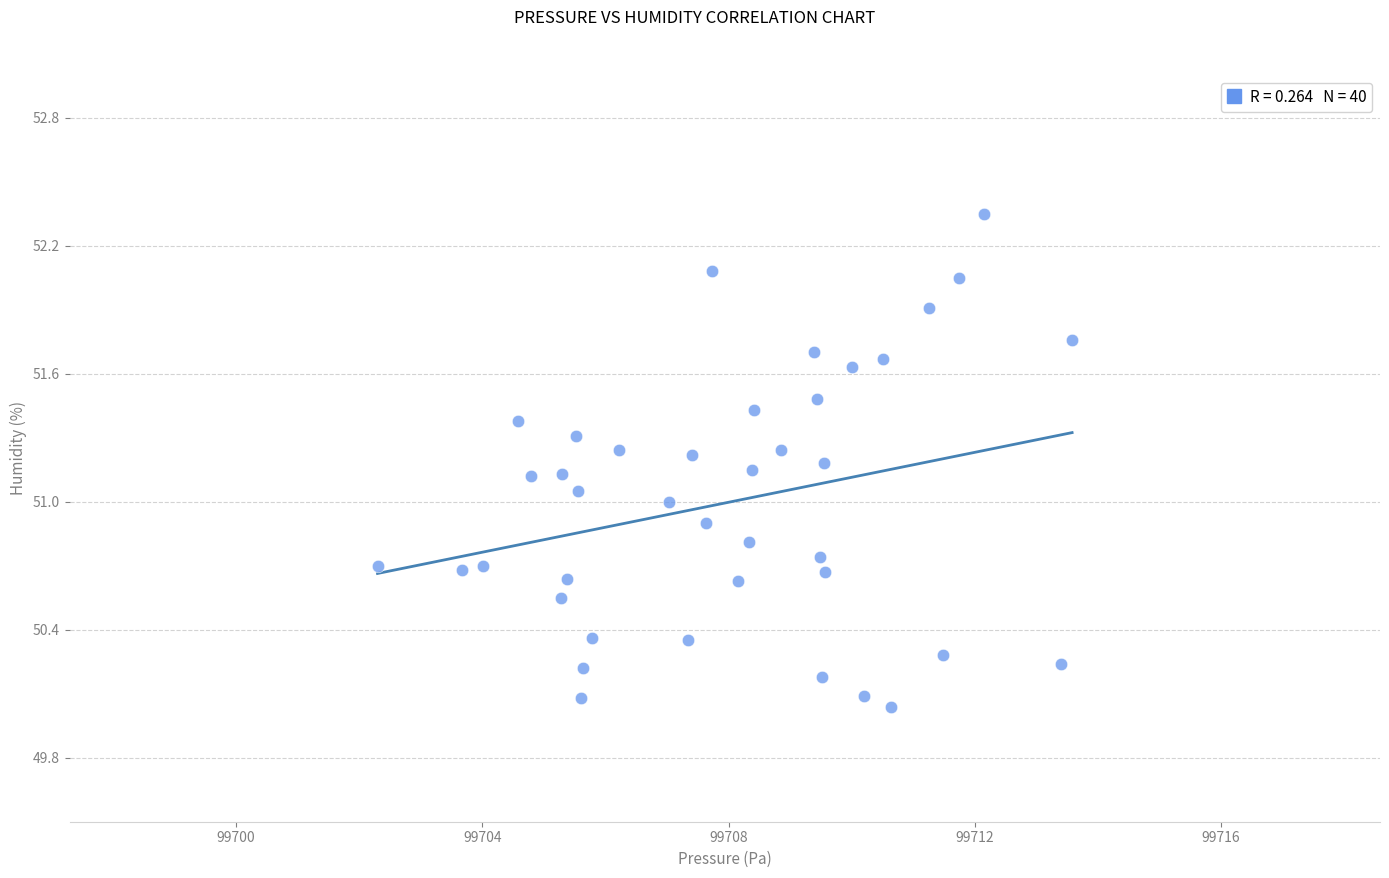

What is the range of X values (max minus min)?

11.3